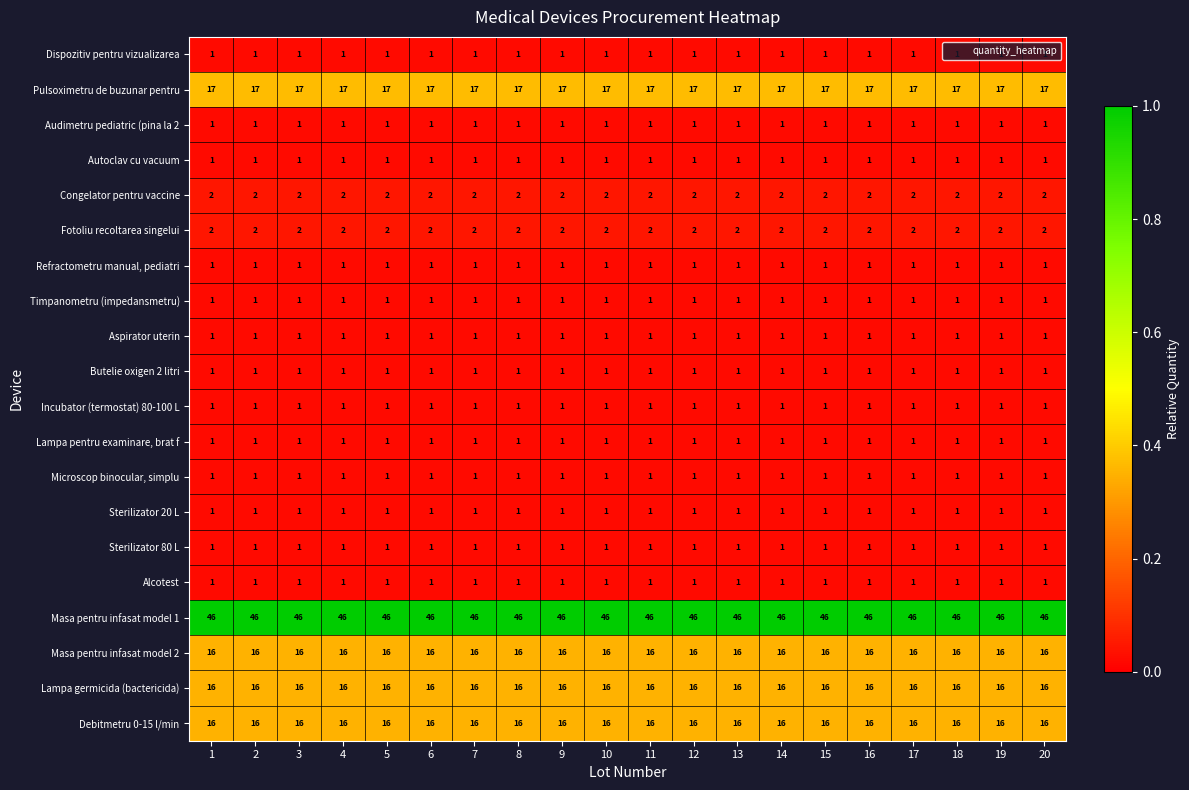

The Sterilizator 20 L series shows 1 at 3. True or false?

True